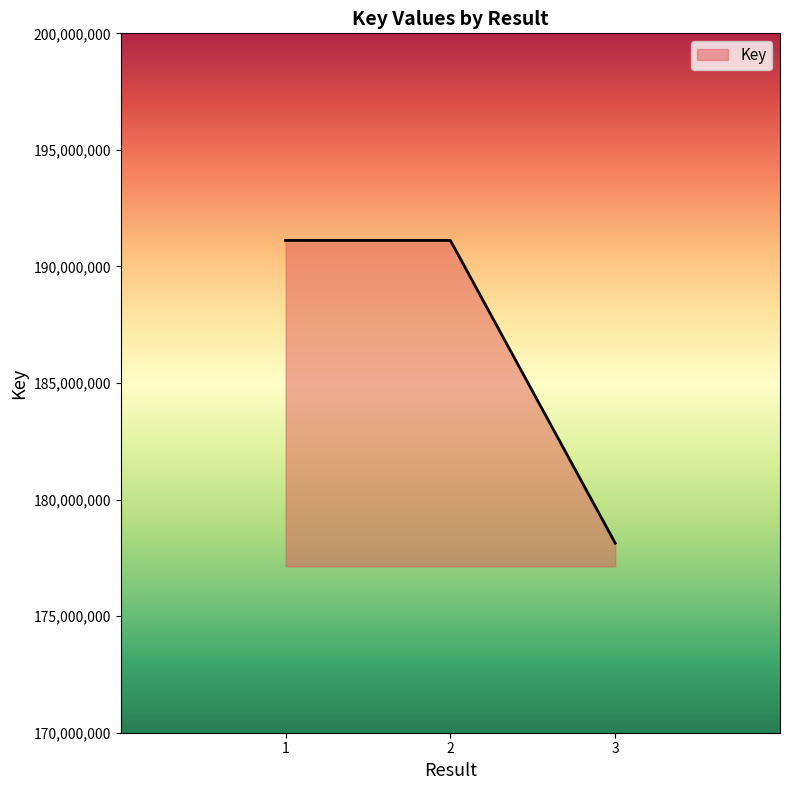

What is the ratio of the value at 1 to the value at 3?

1.1